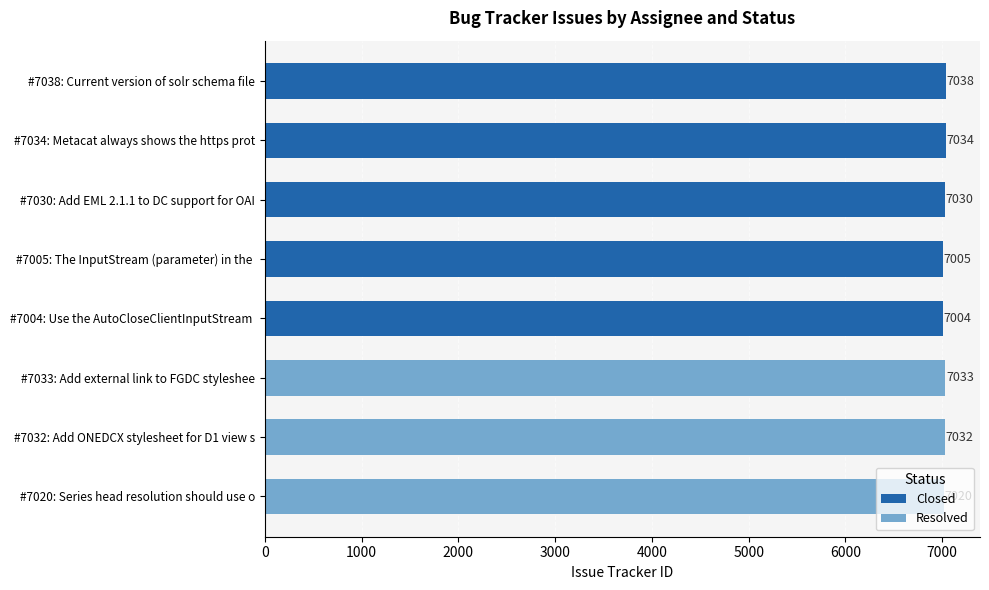

What is the value of the Closed bar at the 3rd from the left?

7030